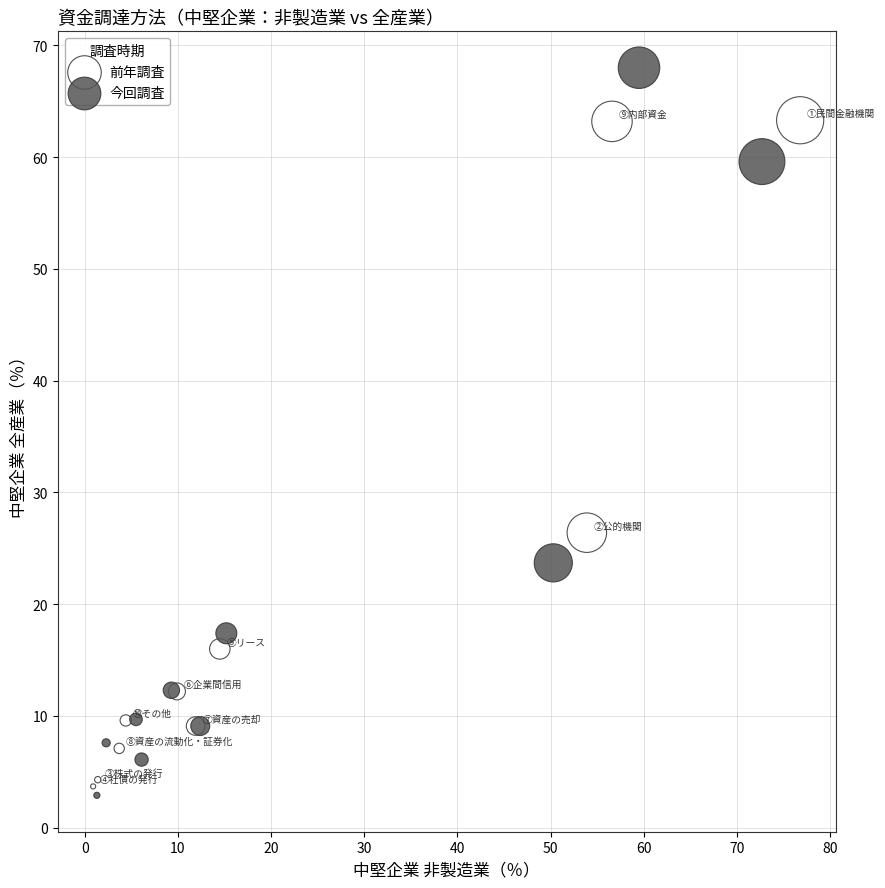

Which series has the widest spread of Y values?

今回調査